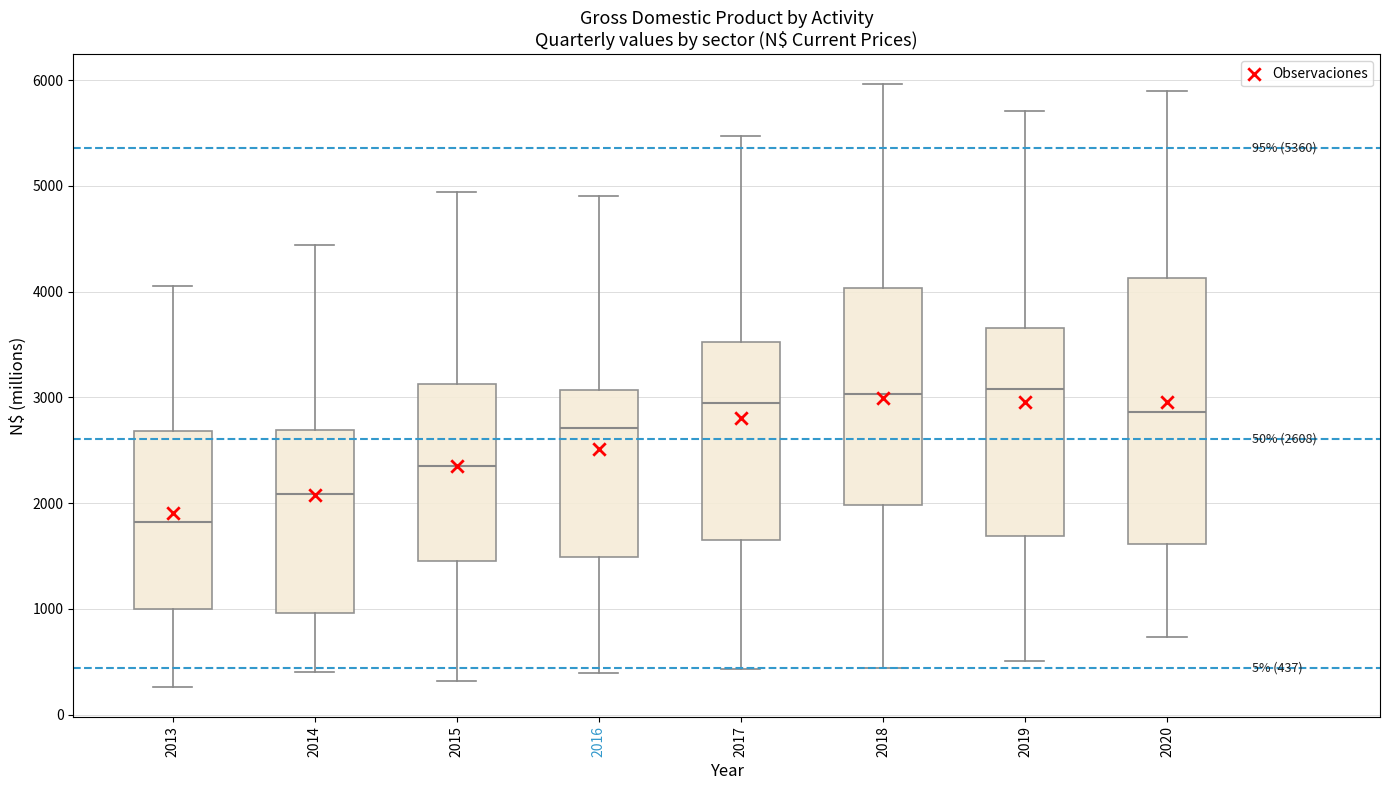

Which box's median line is the lowest?

2013